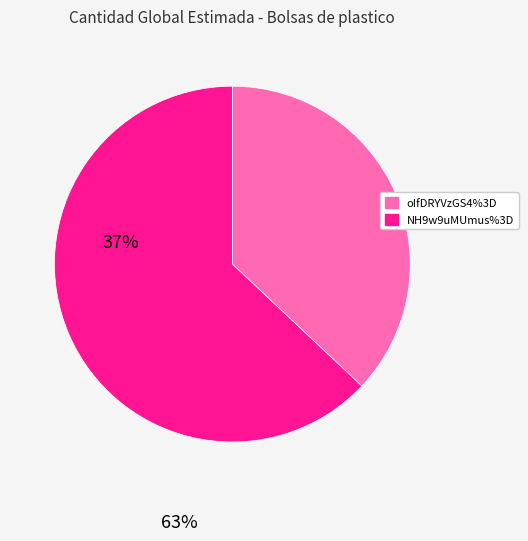

Rank the categories by value from lowest to highest.

oIfDRYVzGS4%3D, NH9w9uMUmus%3D